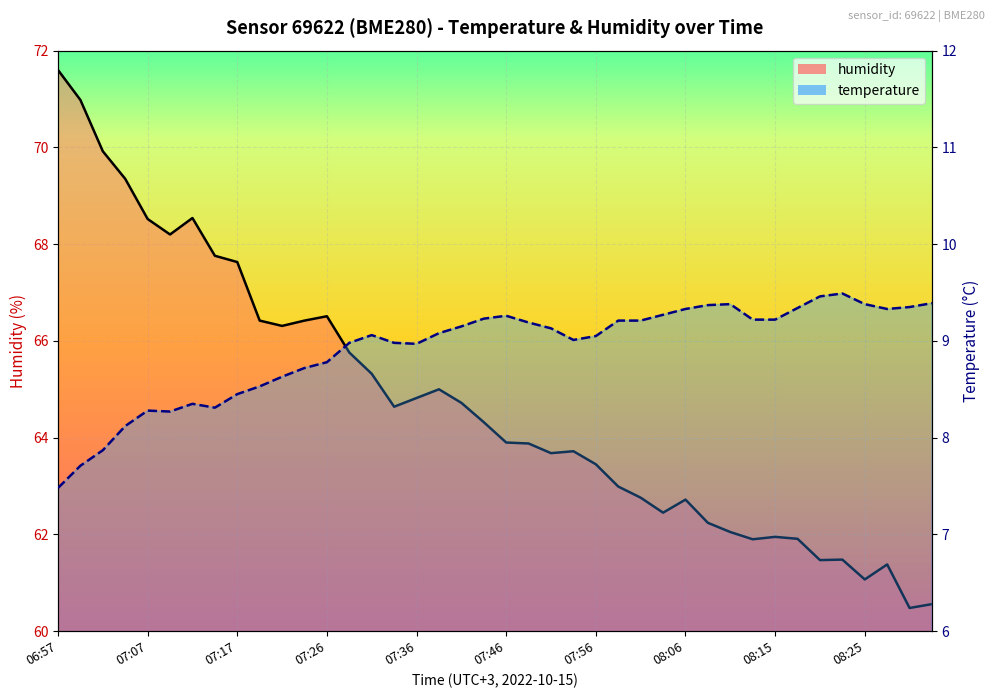

Reading right to left, extract all data points from this chart.

temperature: 08:33=9.4	08:30=9.3	08:28=9.3	08:25=9.4	08:23=9.5	08:20=9.5	08:18=9.3	08:15=9.2	08:13=9.2	08:10=9.4	08:08=9.4	08:06=9.3	08:03=9.3	08:01=9.2	07:58=9.2	07:56=9.1	07:53=9.0	07:51=9.1	07:48=9.2	07:46=9.3	07:44=9.2	07:41=9.2	07:39=9.1	07:36=9.0	07:34=9.0	07:31=9.1	07:29=9.0	07:26=8.8	07:24=8.7	07:22=8.6	07:19=8.5	07:17=8.4	07:14=8.3	07:12=8.3	07:09=8.3	07:07=8.3	07:05=8.1	07:02=7.9	07:00=7.7	06:57=7.5
humidity: 08:33=60.6	08:30=60.5	08:28=61.4	08:25=61.1	08:23=61.5	08:20=61.5	08:18=61.9	08:15=62.0	08:13=61.9	08:10=62.0	08:08=62.2	08:06=62.7	08:03=62.5	08:01=62.8	07:58=63.0	07:56=63.5	07:53=63.7	07:51=63.7	07:48=63.9	07:46=63.9	07:44=64.3	07:41=64.7	07:39=65.0	07:36=64.8	07:34=64.6	07:31=65.3	07:29=65.8	07:26=66.5	07:24=66.4	07:22=66.3	07:19=66.4	07:17=67.6	07:14=67.8	07:12=68.5	07:09=68.2	07:07=68.5	07:05=69.3	07:02=69.9	07:00=71.0	06:57=71.6